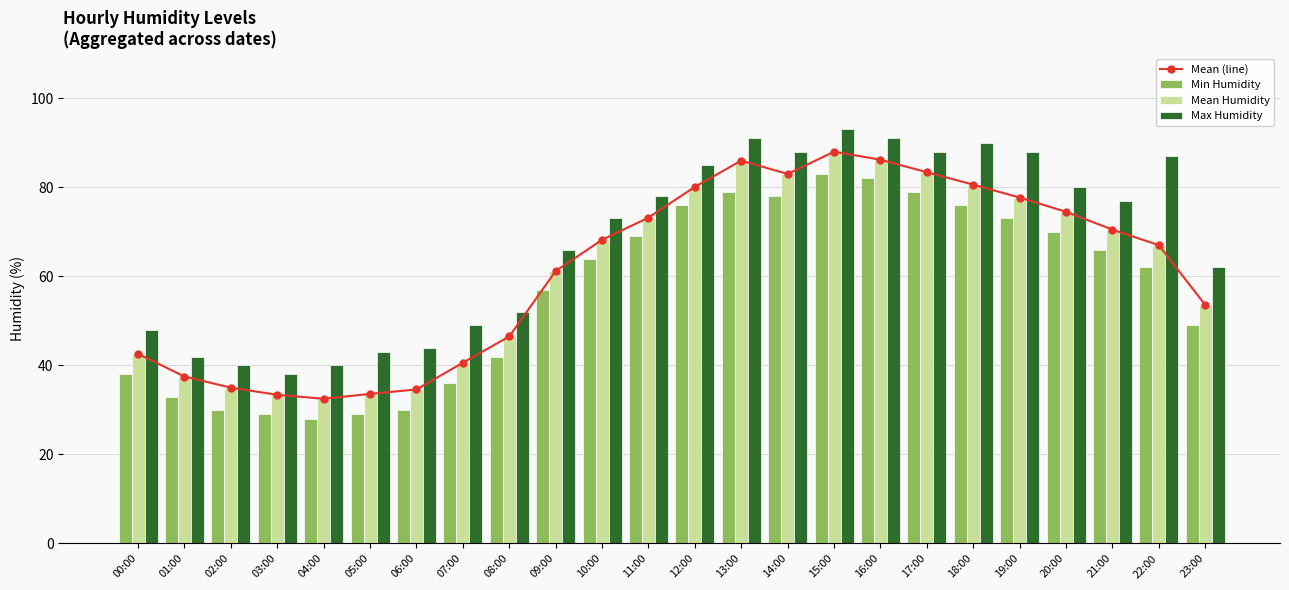

Count the number of data series in this chart.

4